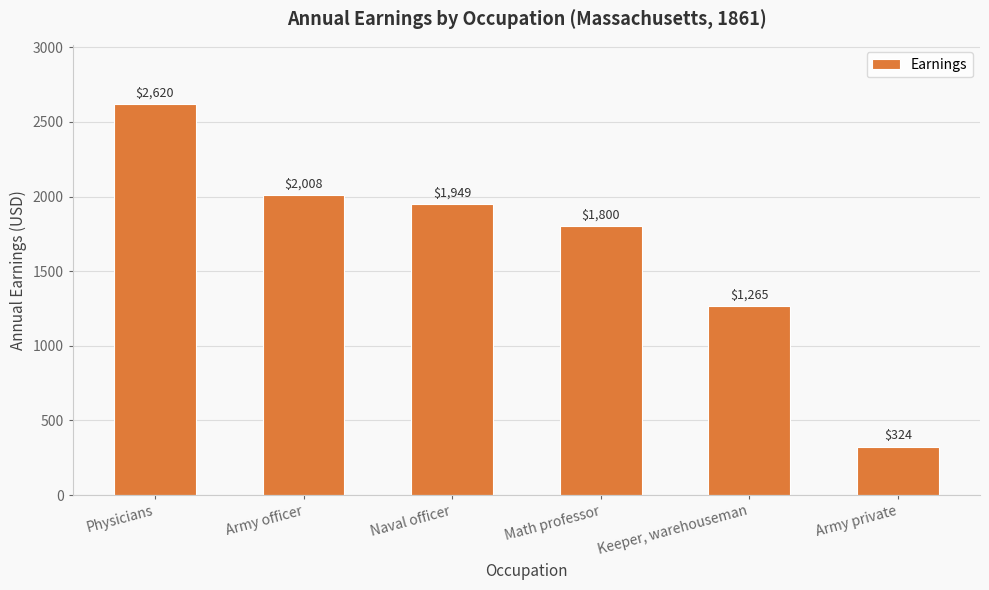

What value does the data have at Math professor?

1800.0